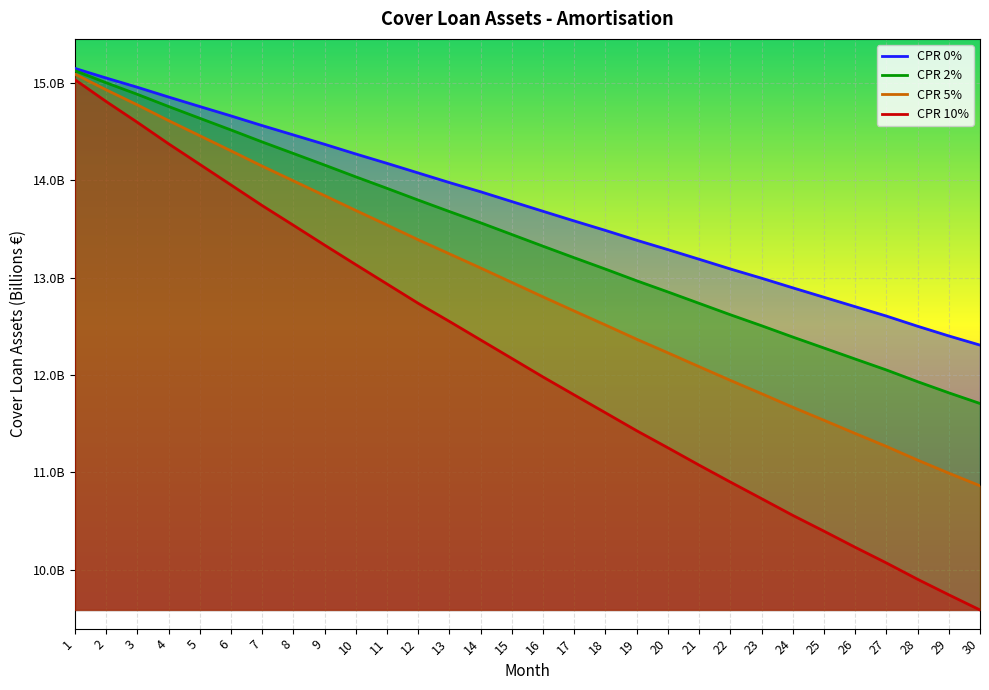

Between 4 and 24, which is larger?

4